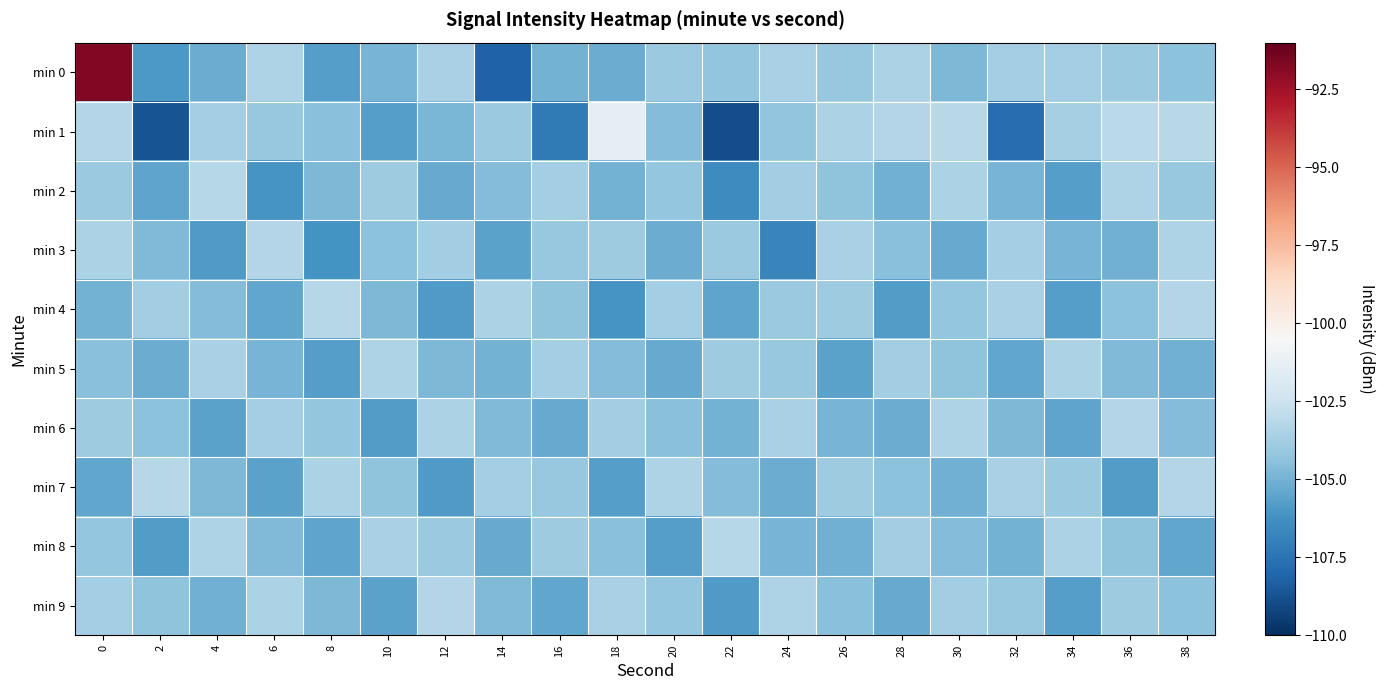

Which label corresponds to the smallest value in the chart?

22